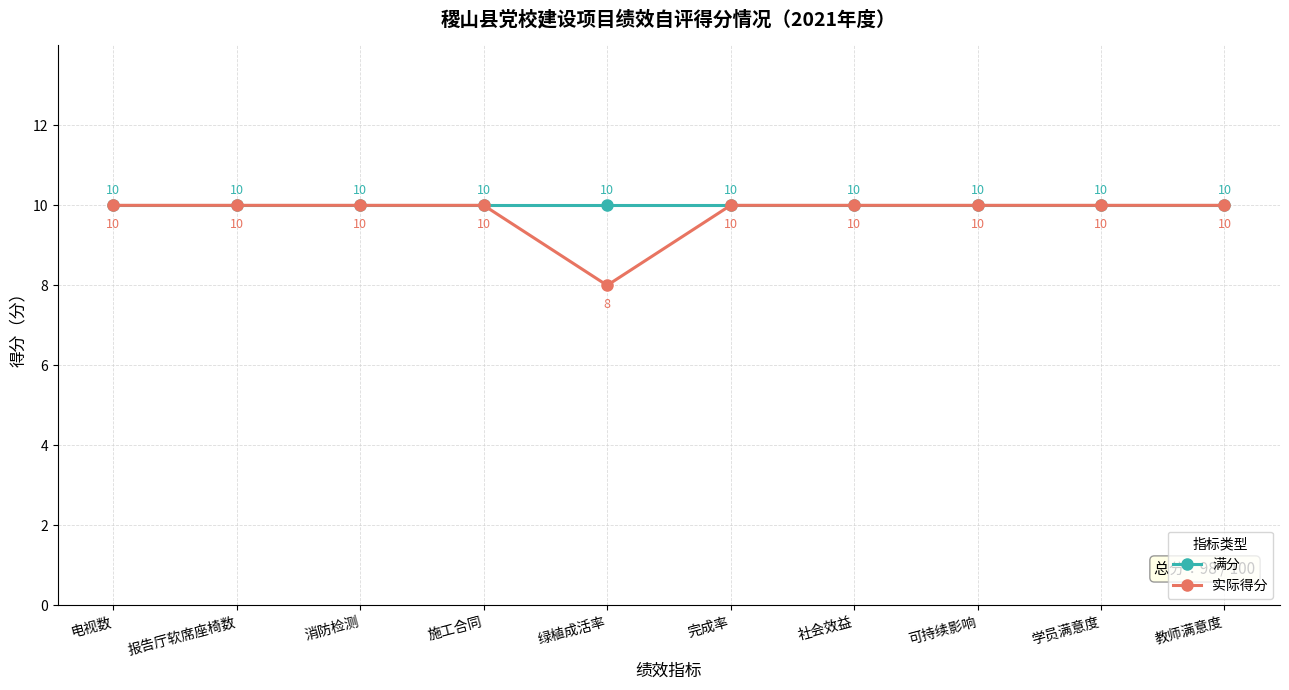

Which series changed the most between 绿植成活率 and 完成率?

实际得分